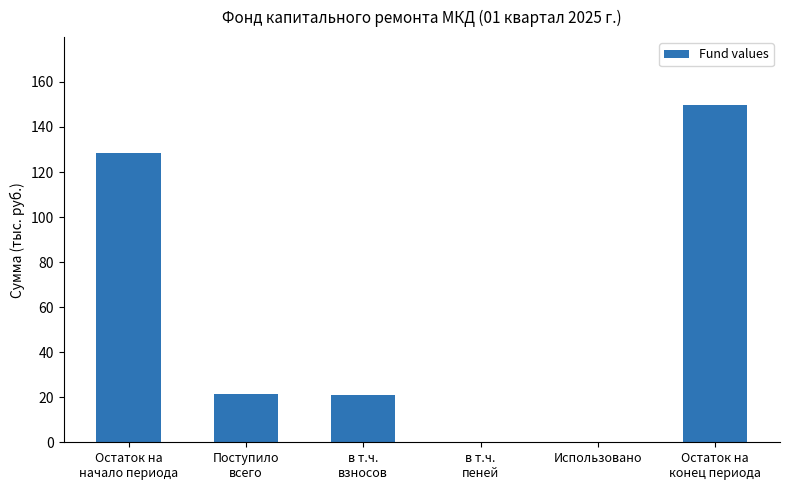

Is it true that the value at Использовано is 0.0?

True